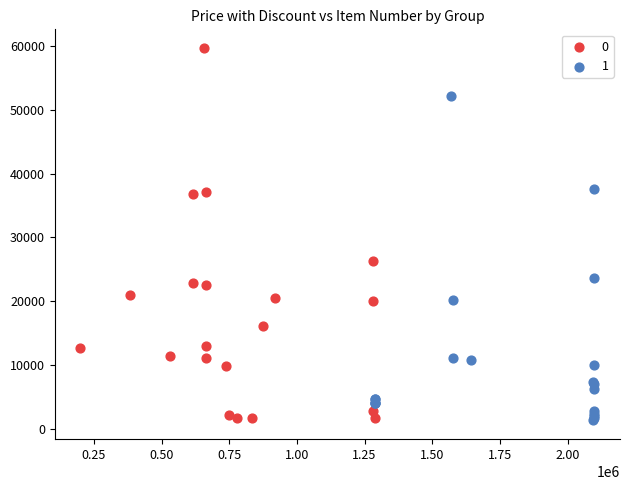

What are all the series names shown in the legend?

0, 1